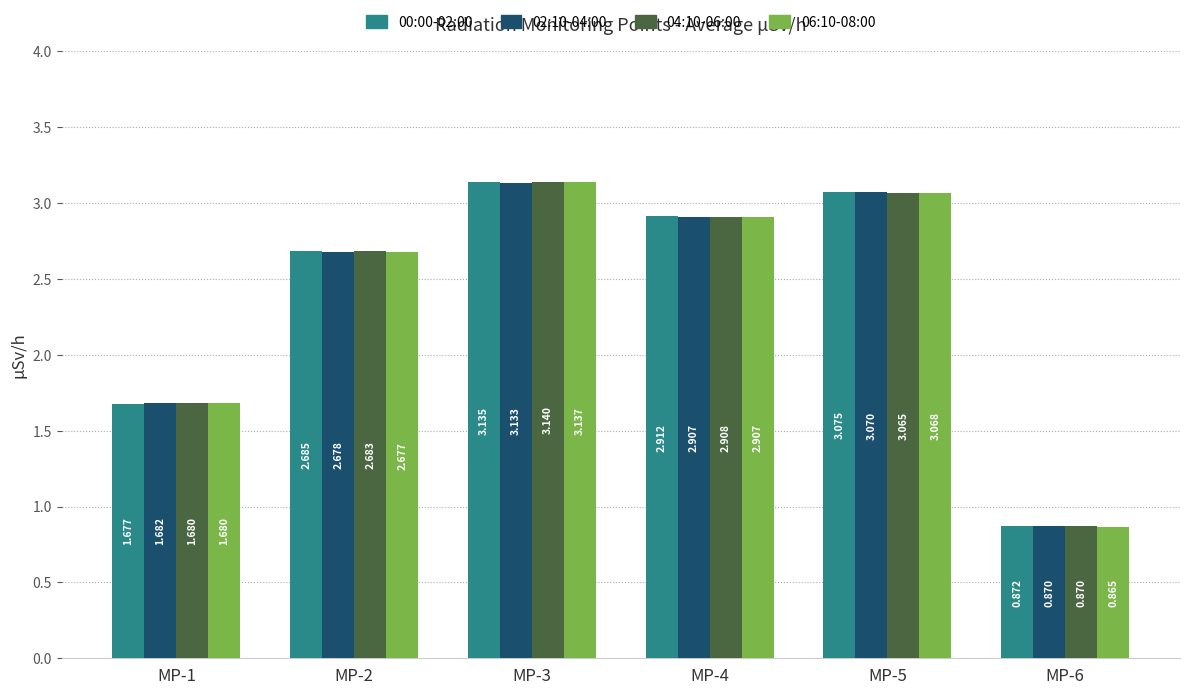

The value of 06:10-08:00 at MP-3 is 3.1. True or false?

True